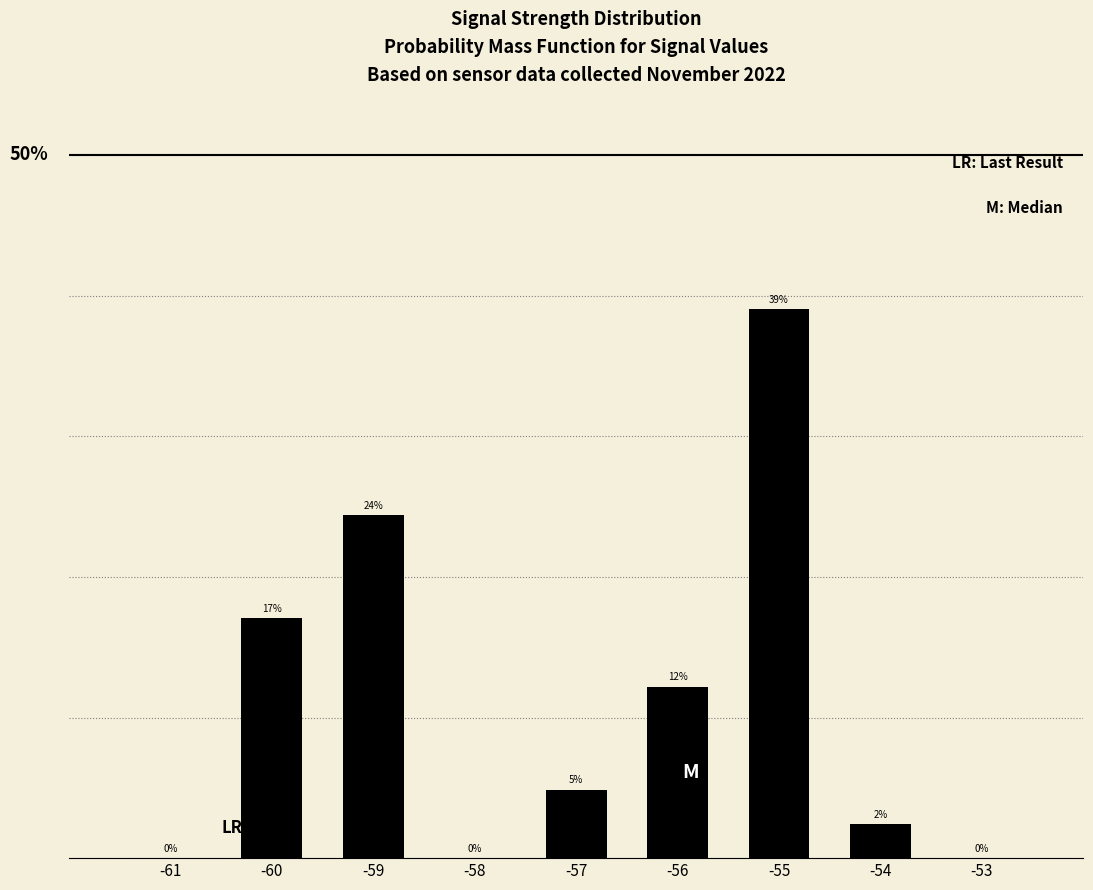

Are the bars horizontal?

No